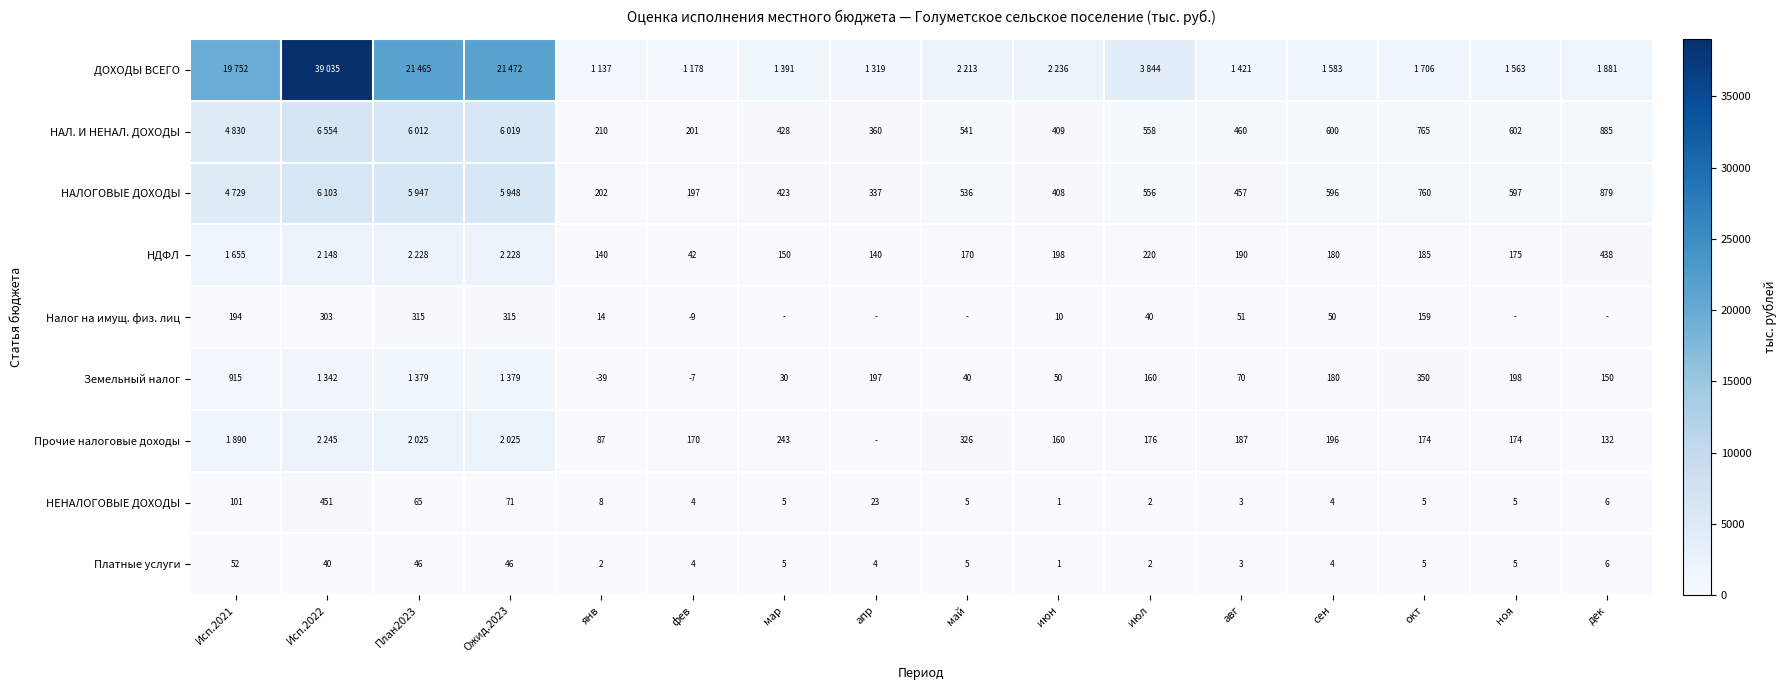

What is the smallest value displayed?

-39